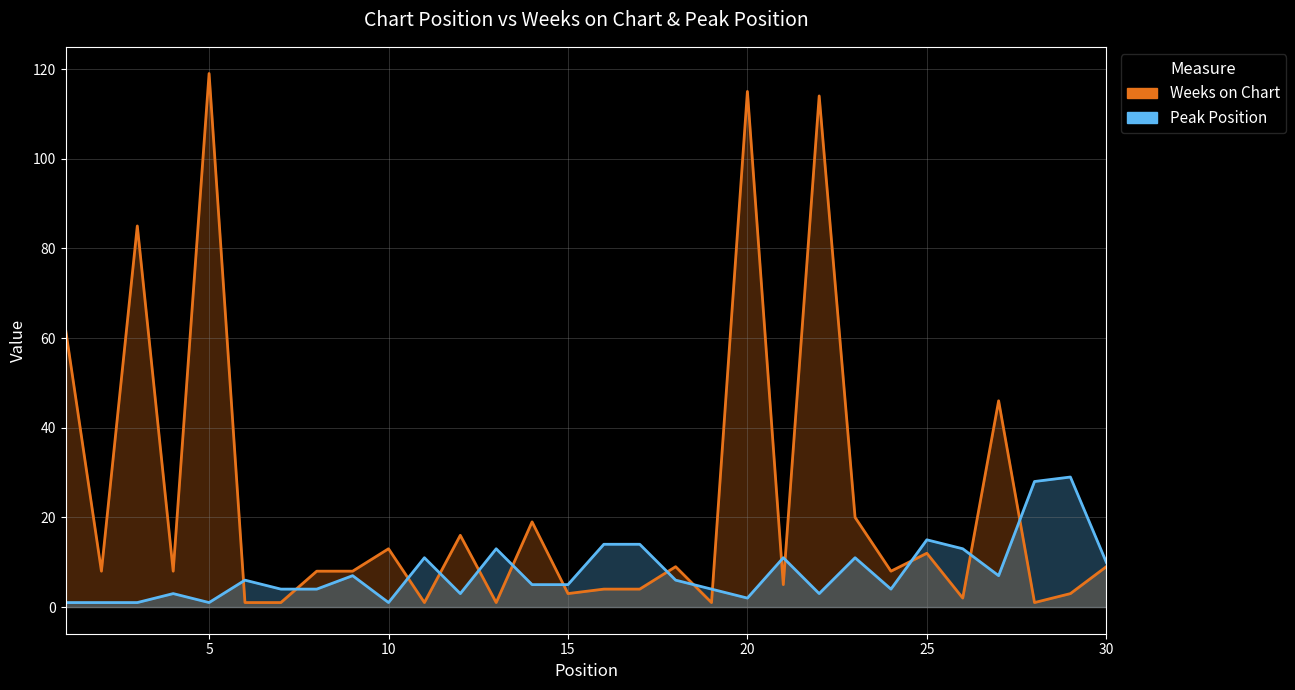

List the series in order of their overall mean, highest first.

Weeks on Chart, Peak Position